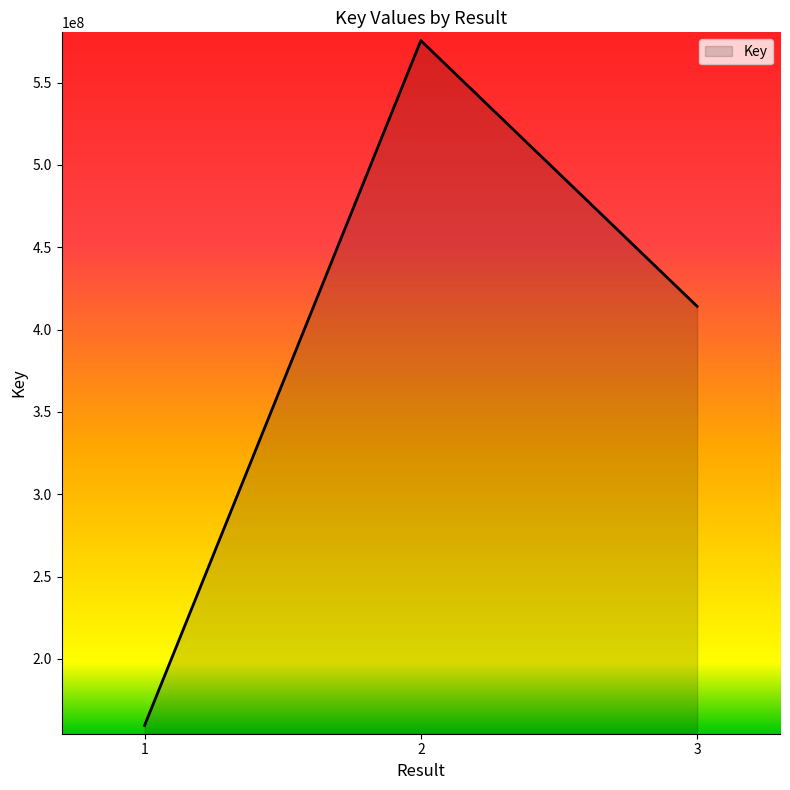

Rank the categories by value from highest to lowest.

2, 3, 1